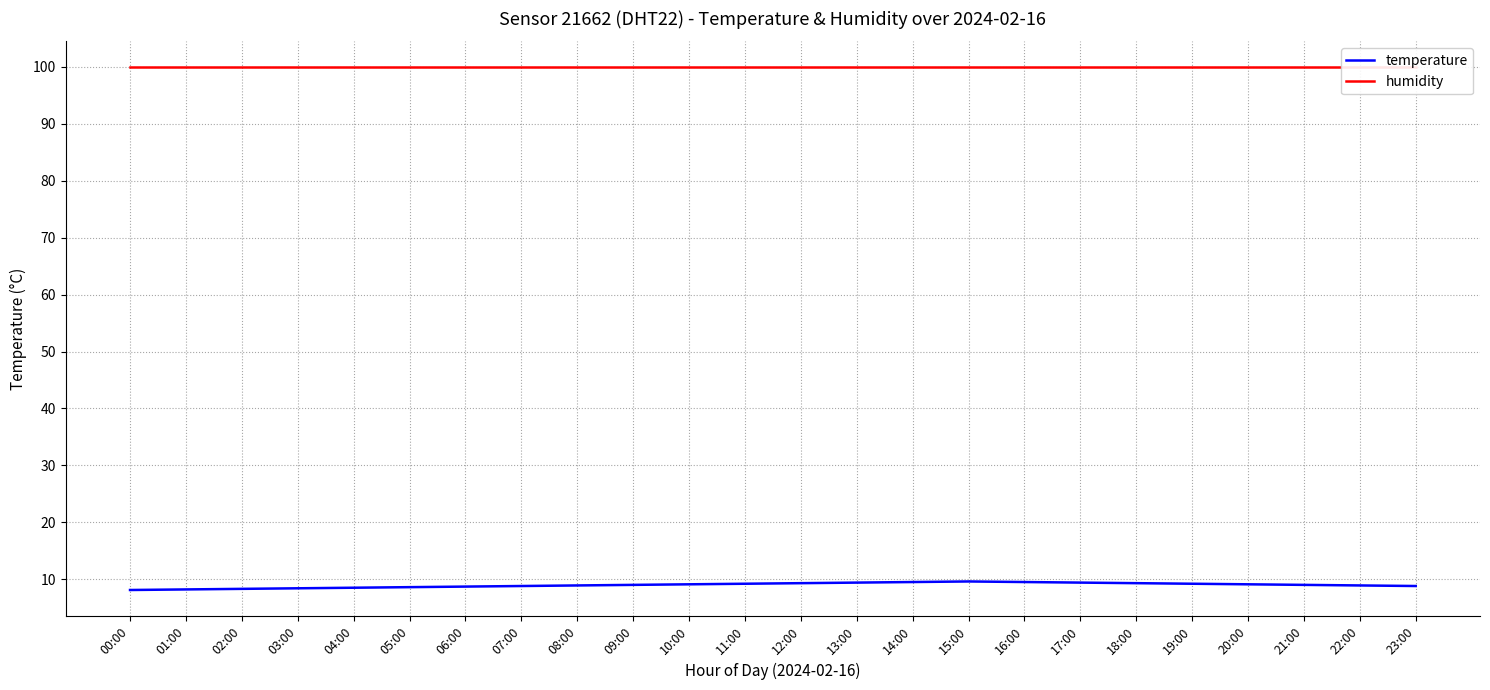

At which category is the sum across all series the highest?

15:00